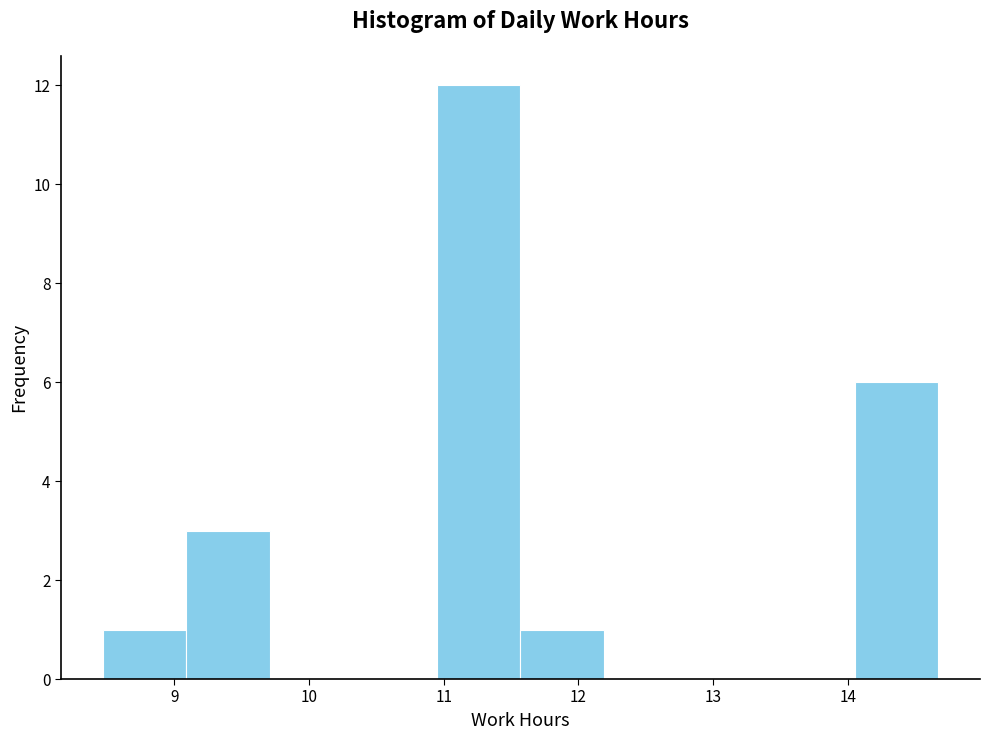

Reading left to right, list every bar in this chart as the range it spans on the x-axis followed by its height. Neither the bar edges nor the heights are printed on the chart, so give them approximately, as read against the axes.

8.47 to 9.09: 1
9.09 to 9.71: 3
9.71 to 10.33: 0
10.33 to 10.95: 0
10.95 to 11.57: 12
11.57 to 12.19: 1
12.19 to 12.81: 0
12.81 to 13.43: 0
13.43 to 14.05: 0
14.05 to 14.67: 6